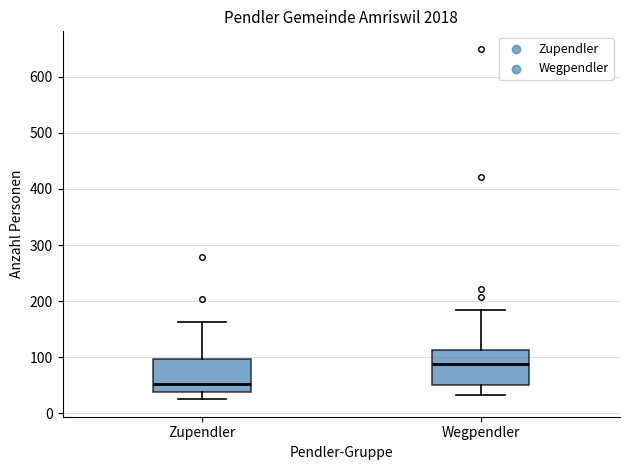

Reading left to right, read every box against the y-axis: the position of its median line, the range the box covers, and the ends of its whiskers. The values are not printed on the chart, so give them approximately, as read against the axis.

Zupendler: median 50, box 40 to 100, whiskers 30 to 160
Wegpendler: median 90, box 50 to 110, whiskers 30 to 190